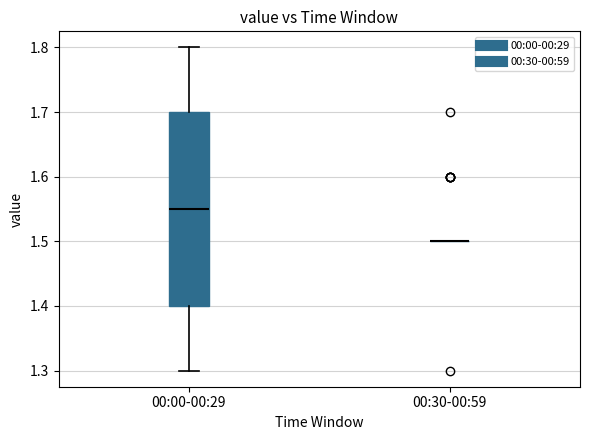

Reading left to right, transcribe this box plot: for each box, give where its median line is, the range the box spans, and where its two whiskers end, as read against the y-axis. The values are not printed on the chart, so give them approximately, as read against the axis.

00:00-00:29: median 1.55, box 1.40 to 1.70, whiskers 1.30 to 1.80
00:30-00:59: box collapsed to a line at 1.50, whiskers 1.50 to 1.50